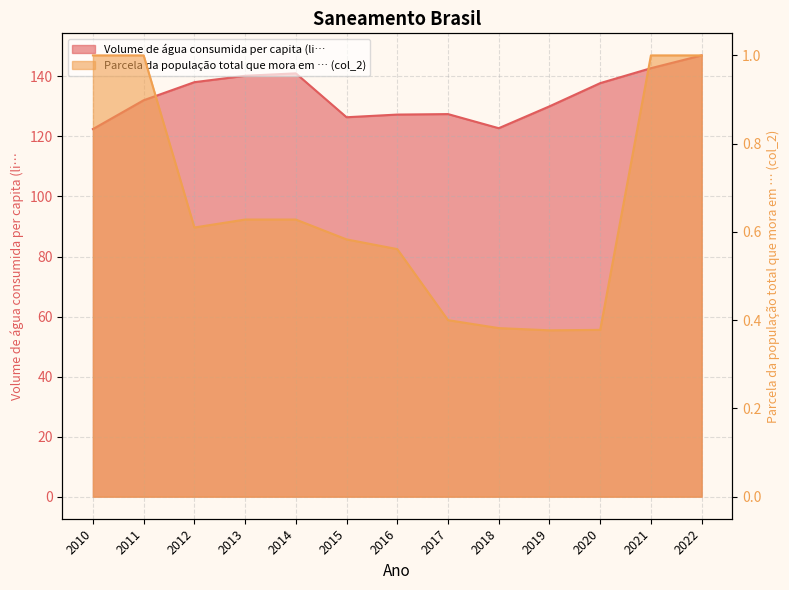

The Volume de água consumida per capita (li… series shows 147.0 at 2022. True or false?

True